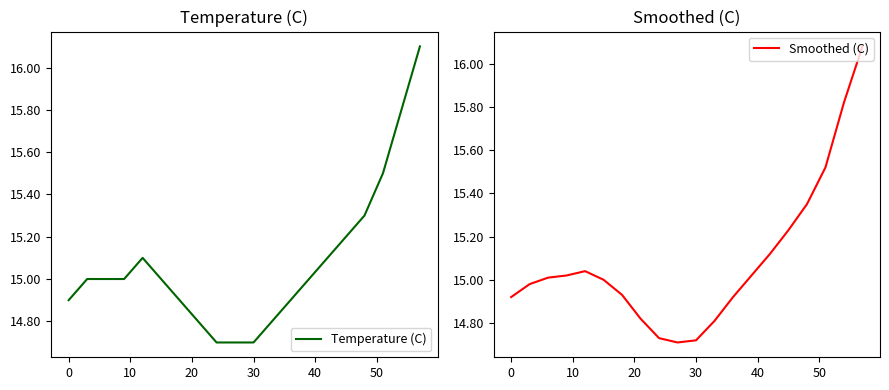

What is the difference between the second highest and minimum values in the Temperature (C) series?

1.1